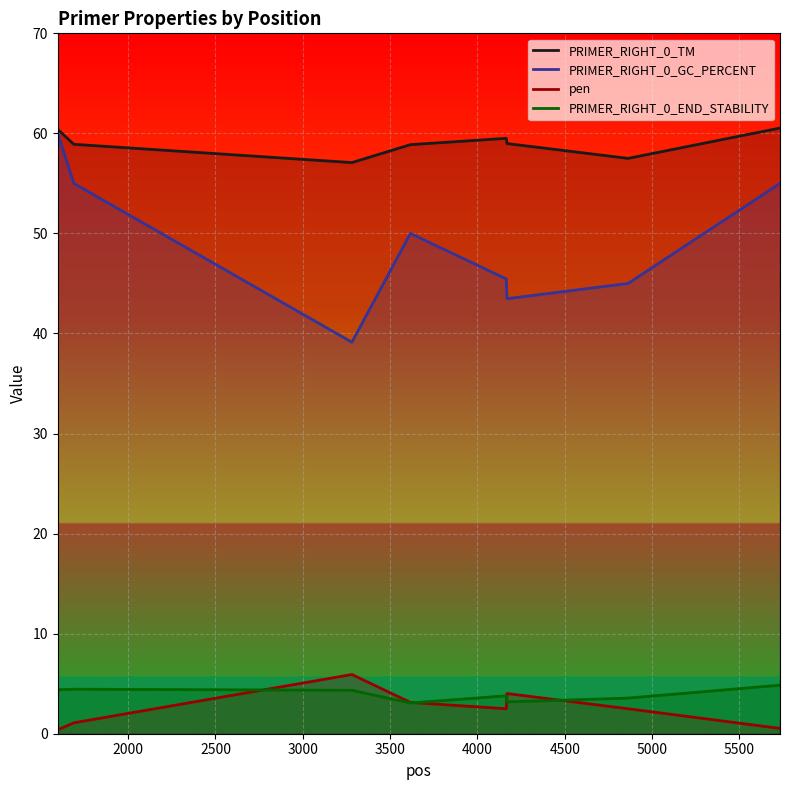

What is the average value of the PRIMER_RIGHT_0_END_STABILITY series?

4.0